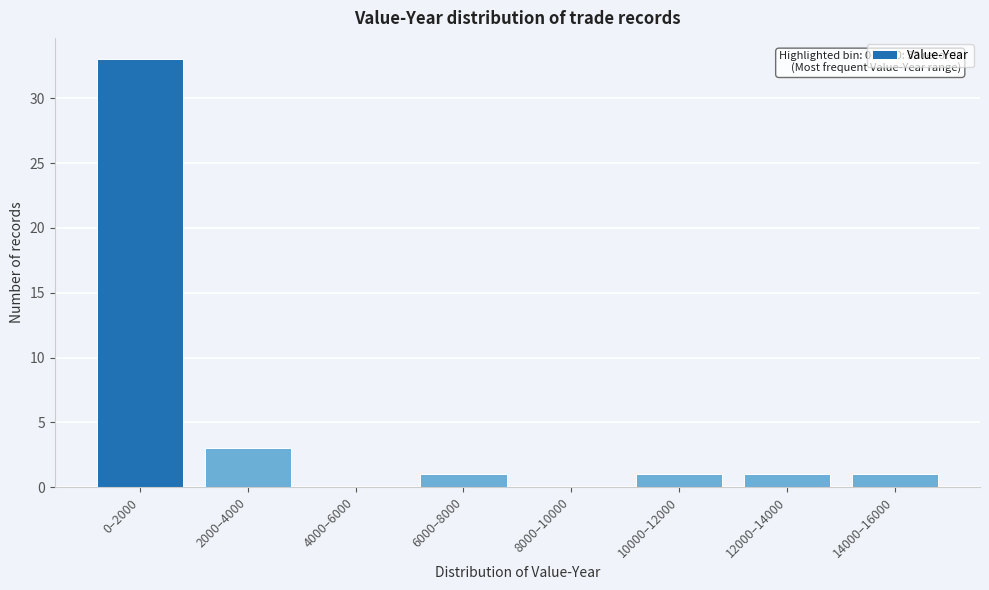

Reading left to right, what are all the values shown in this chart?

0–2000=33	2000–4000=3	4000–6000=0	6000–8000=1	8000–10000=0	10000–12000=1	12000–14000=1	14000–16000=1